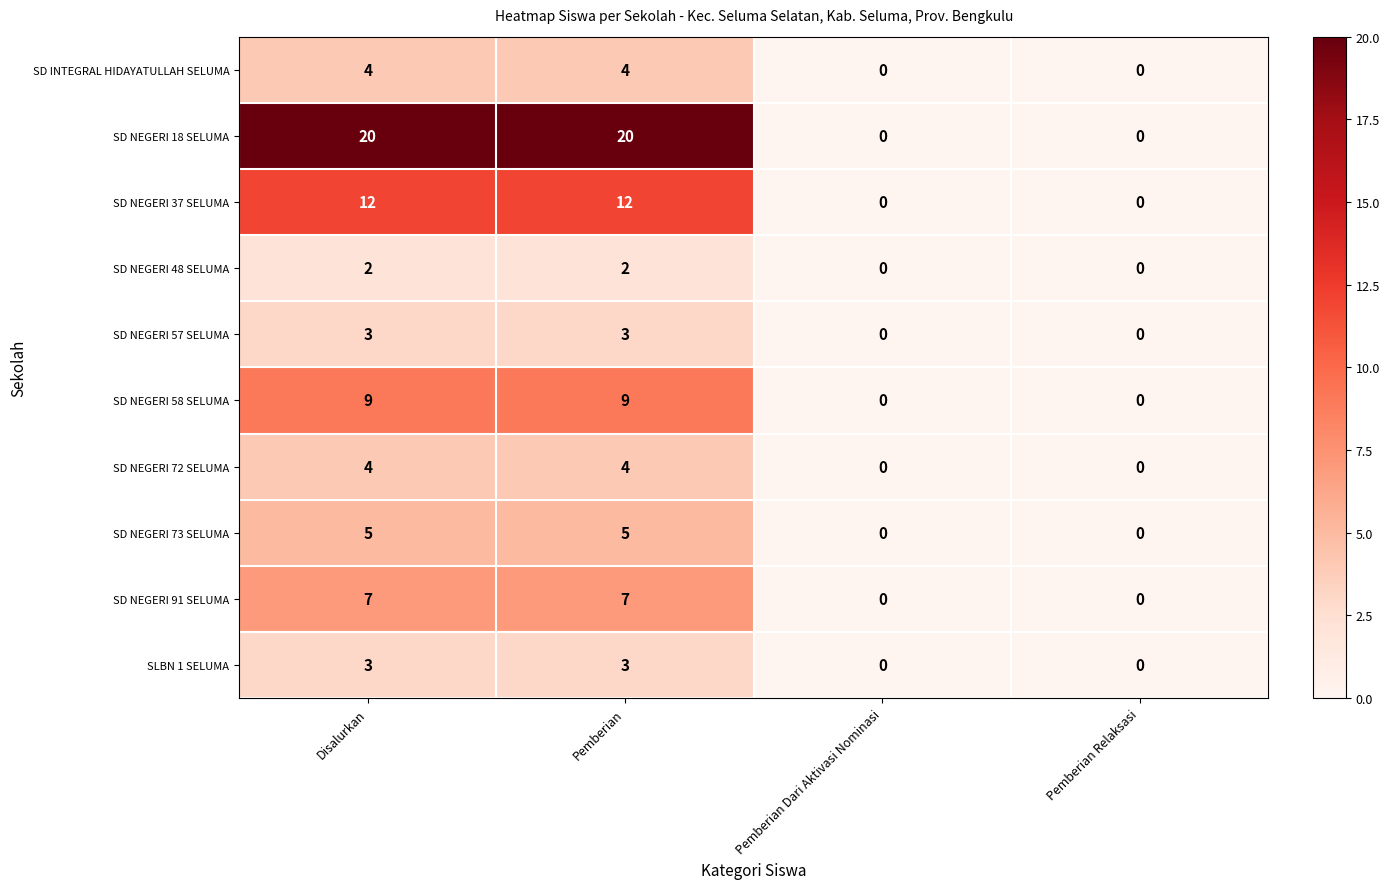

Which series has the largest range (max minus min)?

SD NEGERI 18 SELUMA